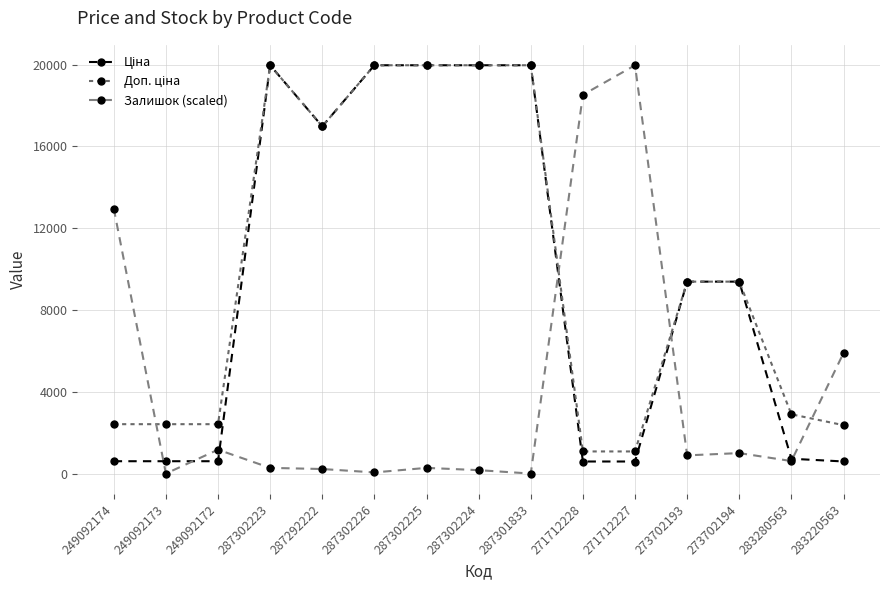

Which series has the largest range (max minus min)?

Залишок (scaled)